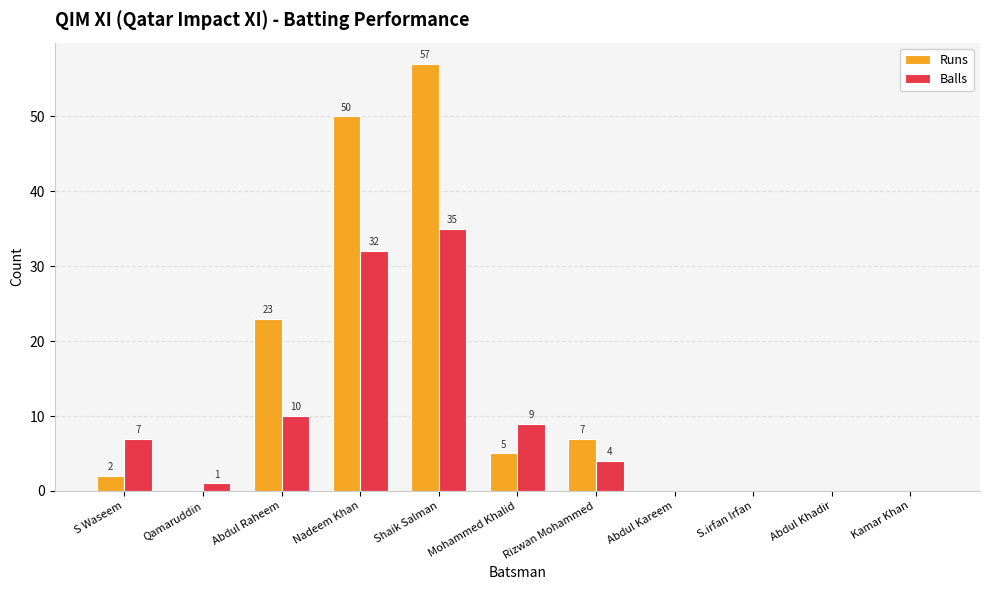

What is the difference between the Balls values at Kamar Khan and S Waseem?

7